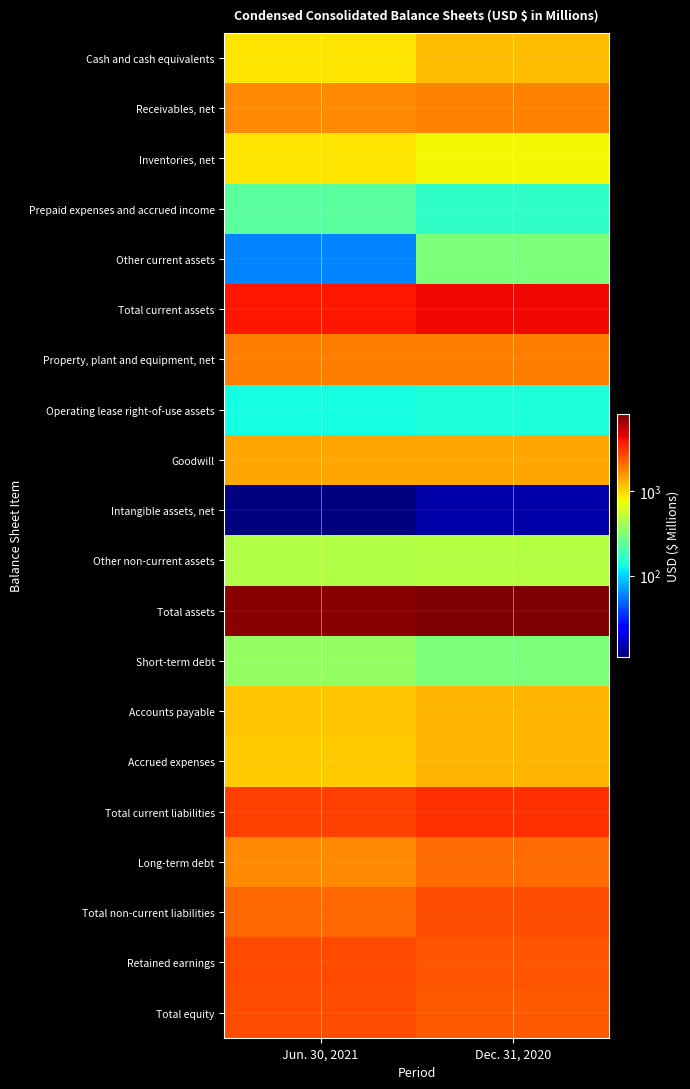

At Dec. 31, 2020, list the series in order from largest to smallest.

Total assets, Total current assets, Total current liabilities, Total non-current liabilities, Retained earnings, Total equity, Long-term debt, Property, plant and equipment, net, Receivables, net, Goodwill, Accrued expenses, Accounts payable, Cash and cash equivalents, Inventories, net, Other non-current assets, Other current assets, Short-term debt, Prepaid expenses and accrued income, Operating lease right-of-use assets, Intangible assets, net